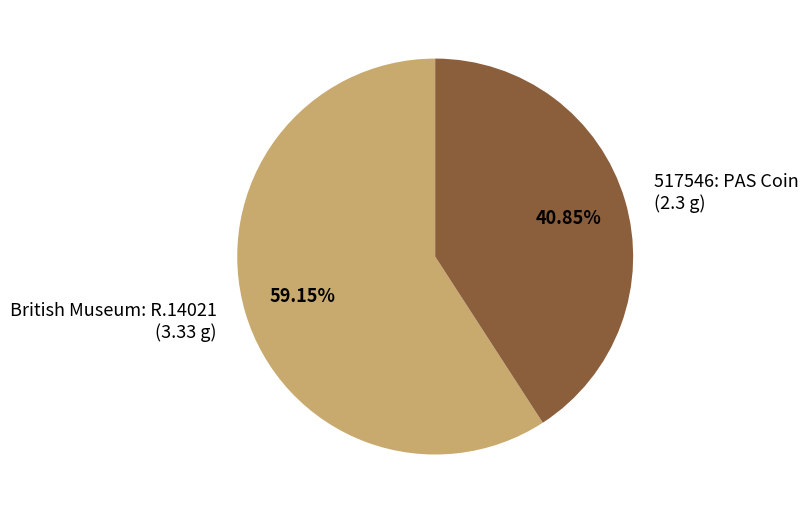

To the nearest percent, what is the difference between the largest and smallest slice percentages?

18%